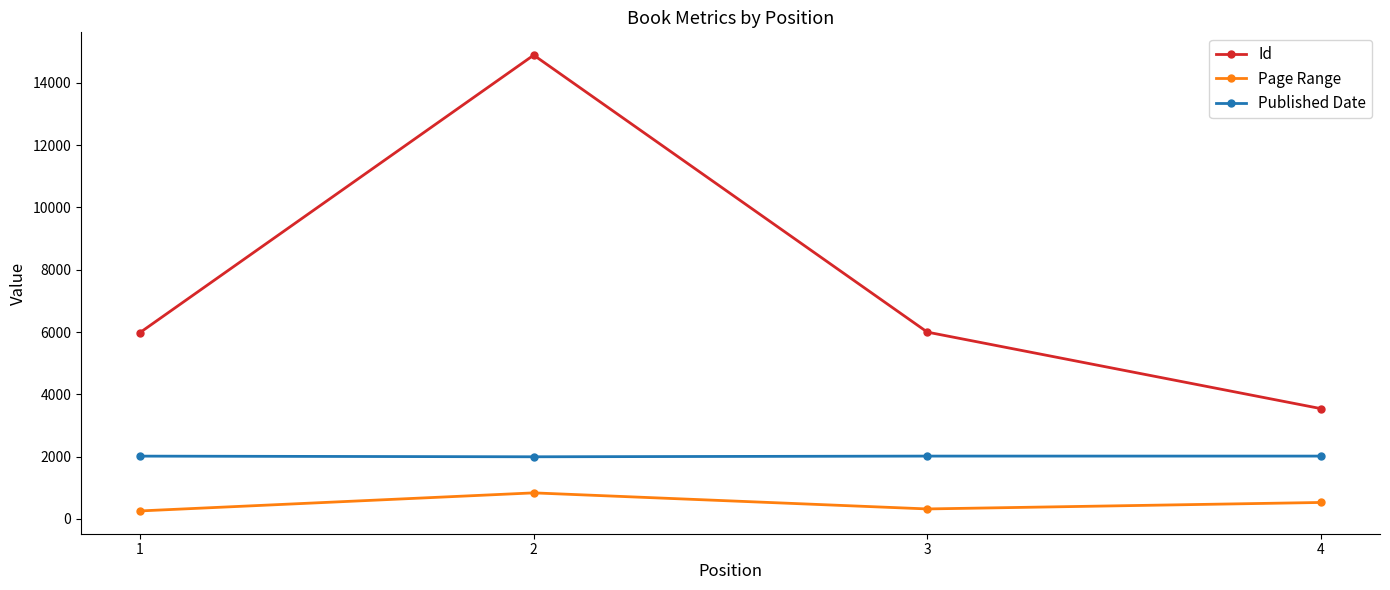

Is the value of Published Date at 4 greater than the value of Page Range at 2?

Yes